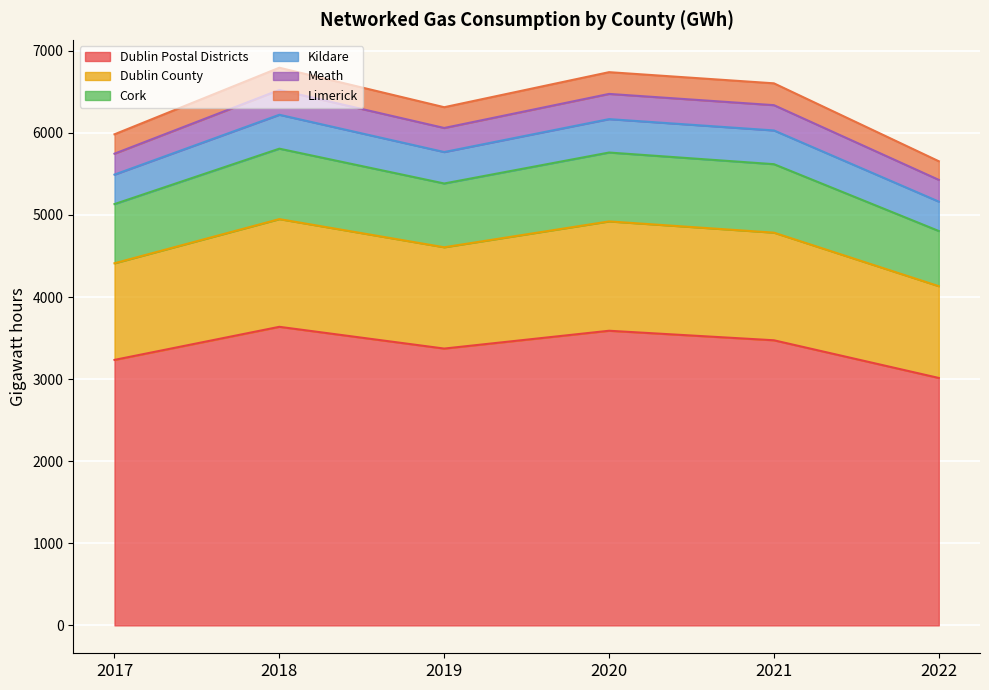

True or false: Dublin County and Dublin Postal Districts cross at least once.

False